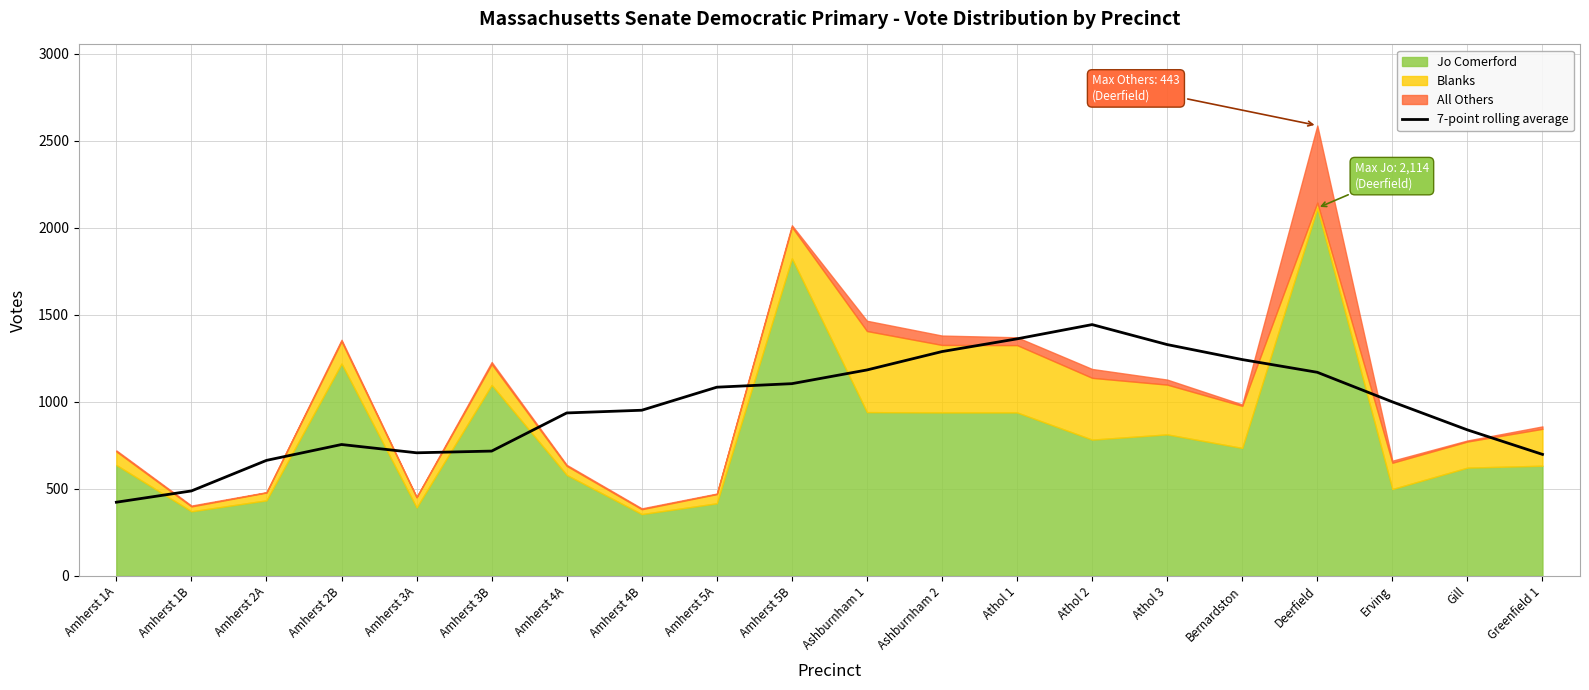

Which category has the lowest value in the 7-point rolling average series?

Amherst 1A